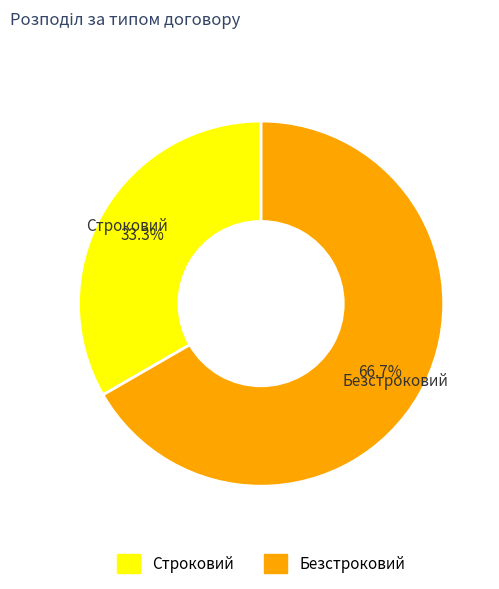

The Безстроковий slice represents 77% of the pie. True or false?

False